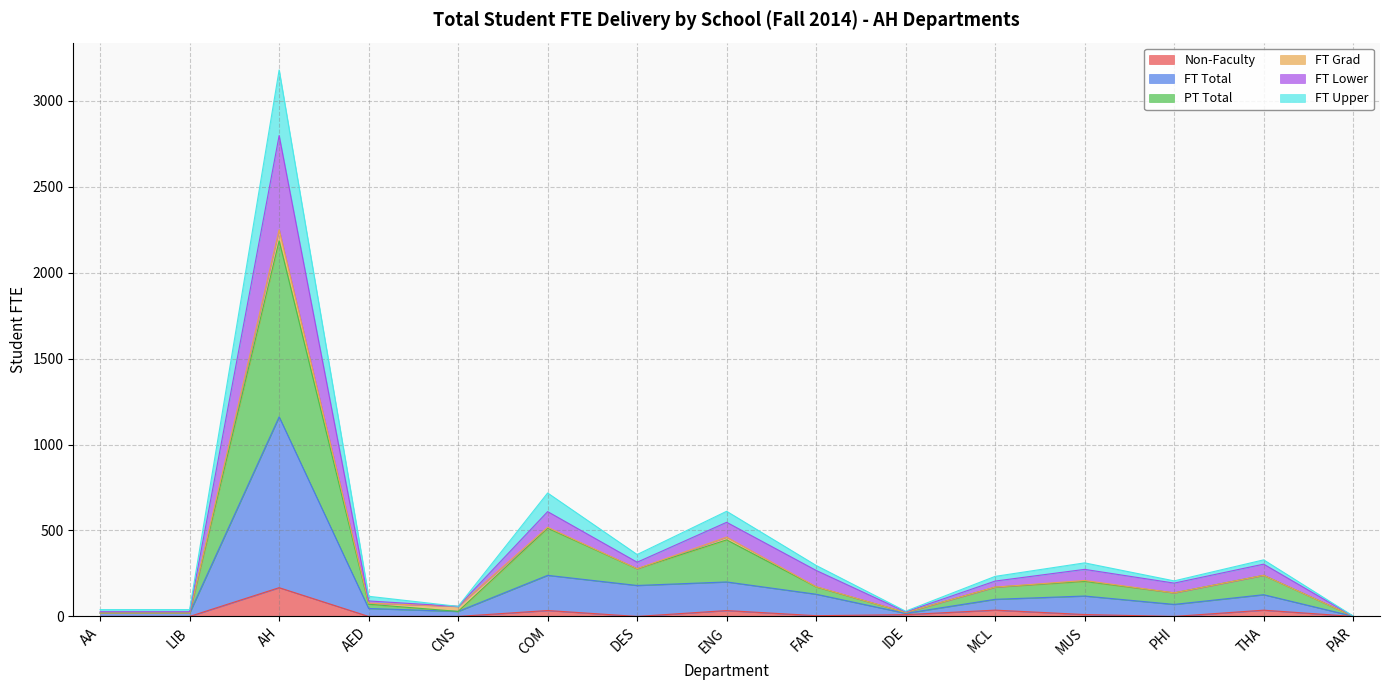

Is the value of FT Total at LIB greater than the value of FT Upper at PAR?

Yes